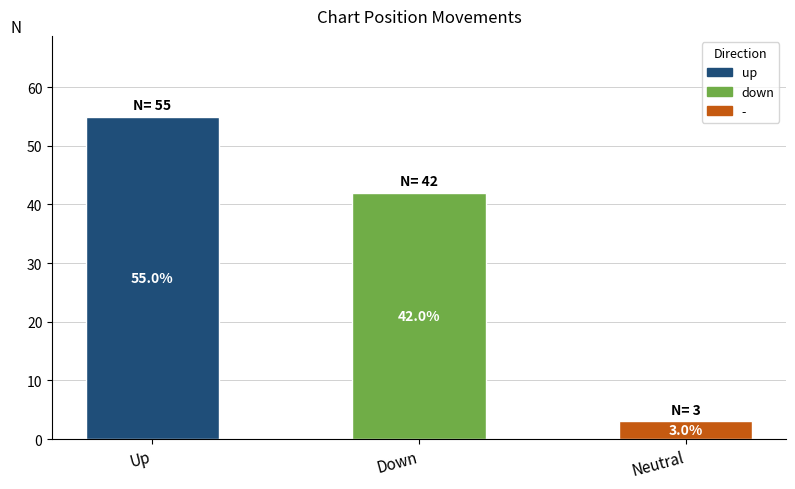

What is the minimum value shown in the chart?

3